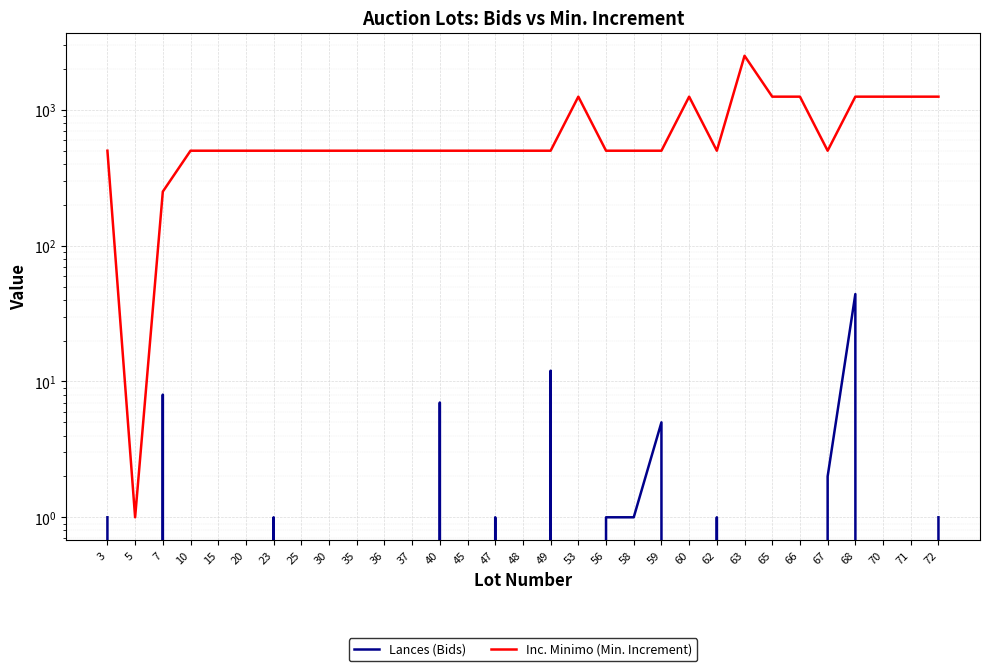

How many lines are shown in the chart?

2